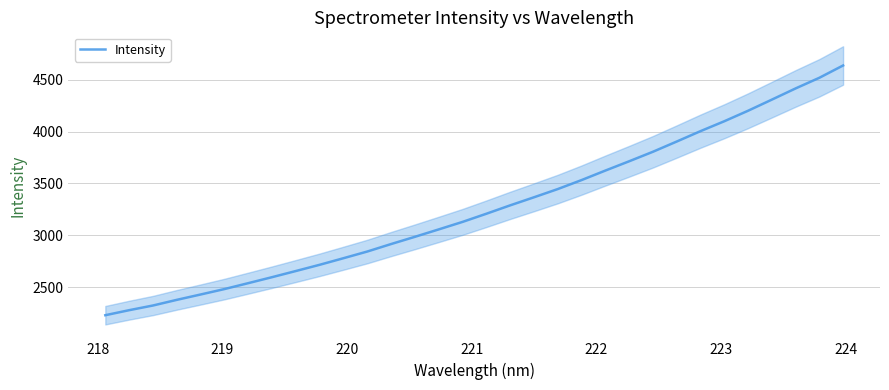

What is the maximum value for Intensity?

4638.3